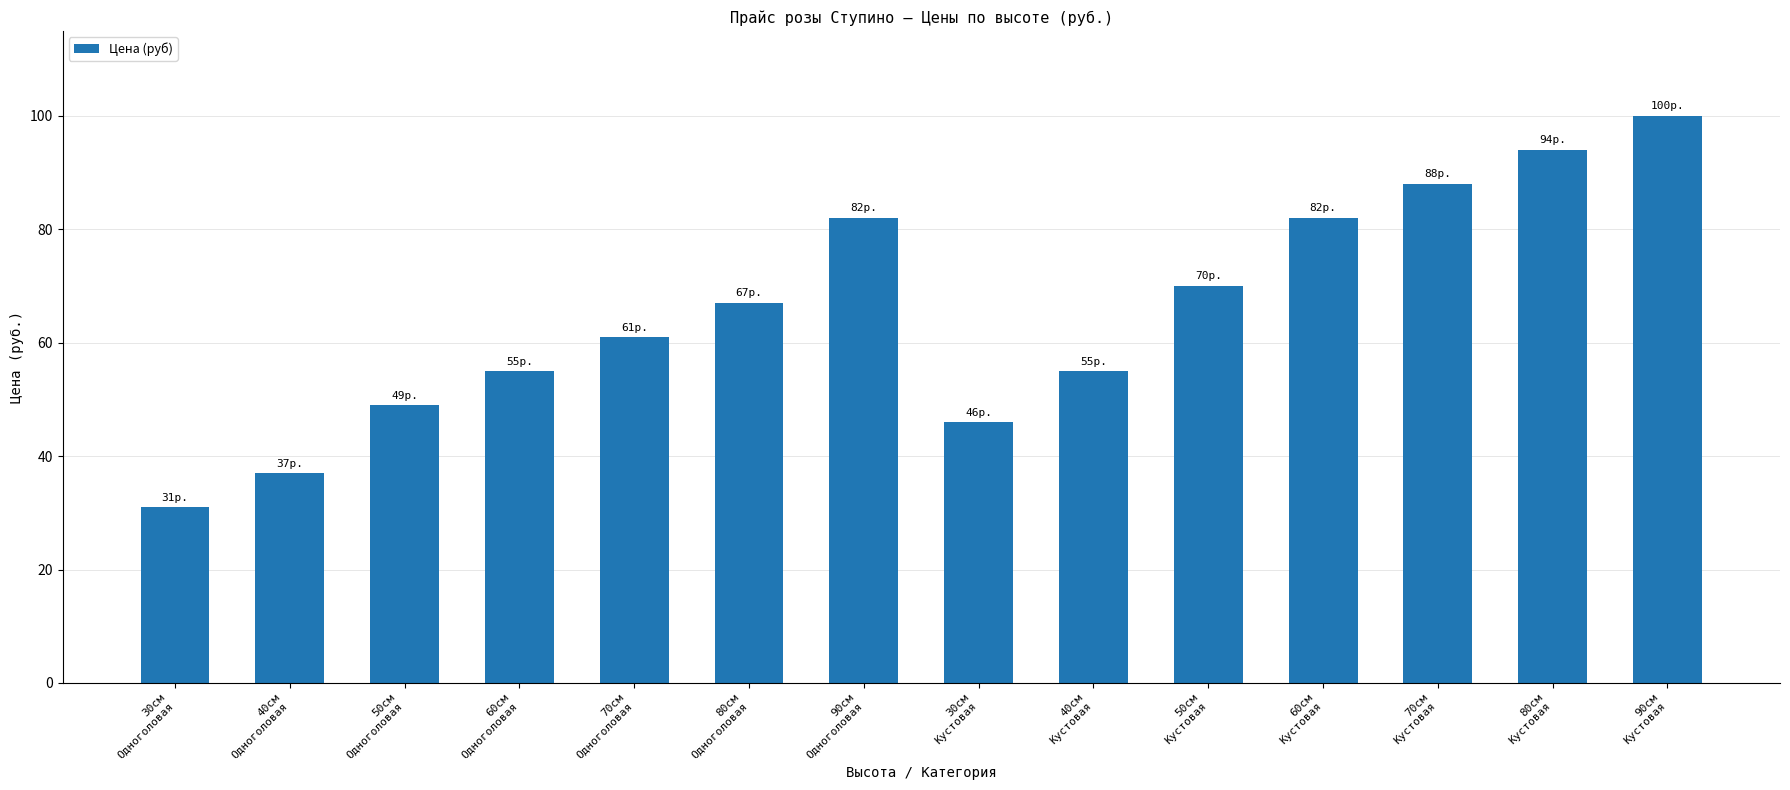

What is the difference between the values at 30см
Одноголовая and 70см
Одноголовая?

30